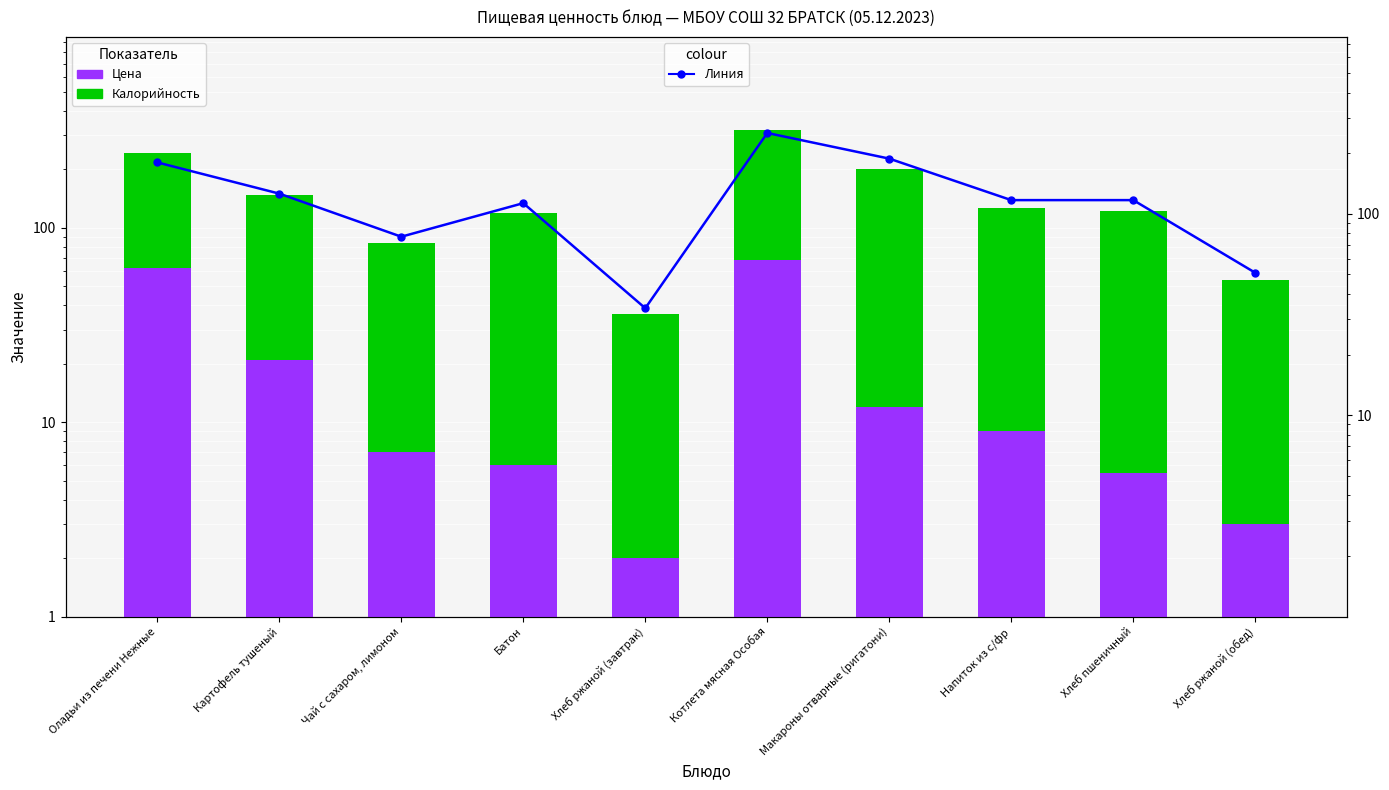

Reading left to right, extract all data points from this chart.

Цена: 62.0	21.0	7.0	6.0	2.0	68.5	12.0	9.0	5.5	3.0
Калорийность: 180.0	126.0	77.0	113.0	34.0	252.0	188.0	117.0	117.0	51.0
colour: 180.0	126.0	77.0	113.0	34.0	252.0	188.0	117.0	117.0	51.0